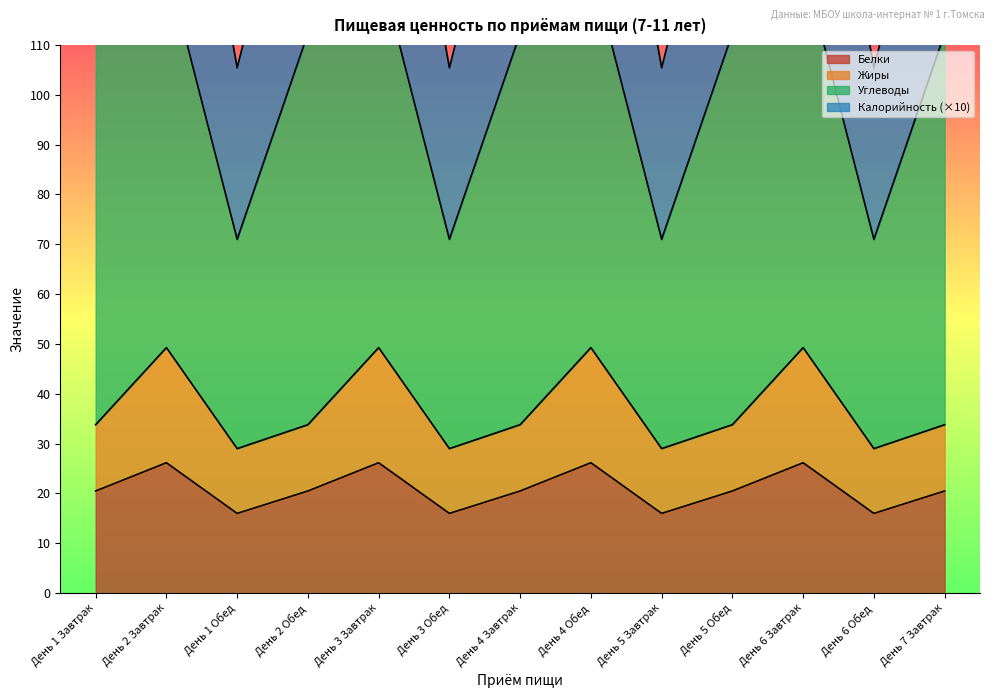

What is the value of the Белки point at the 3rd from the left?

16.0